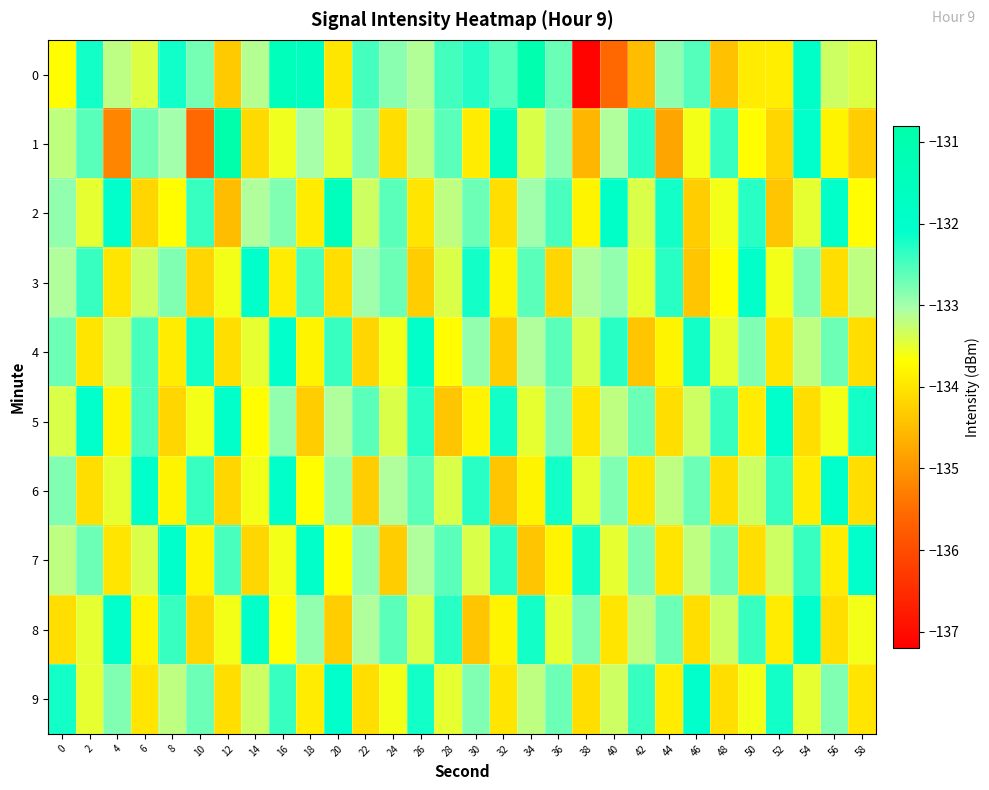

What is the difference between the highest and lowest values at 58?

2.2